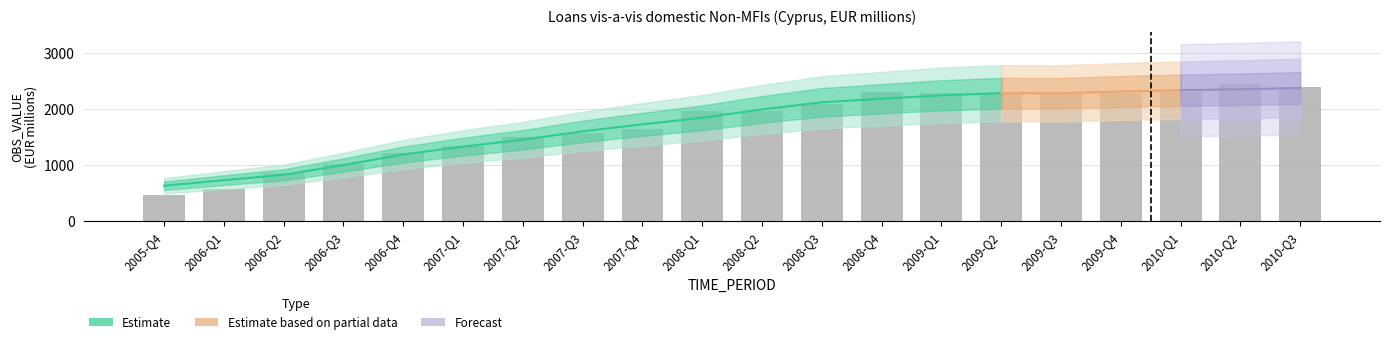

What is the change in value from 2006-Q3 to 2008-Q4?

+1287